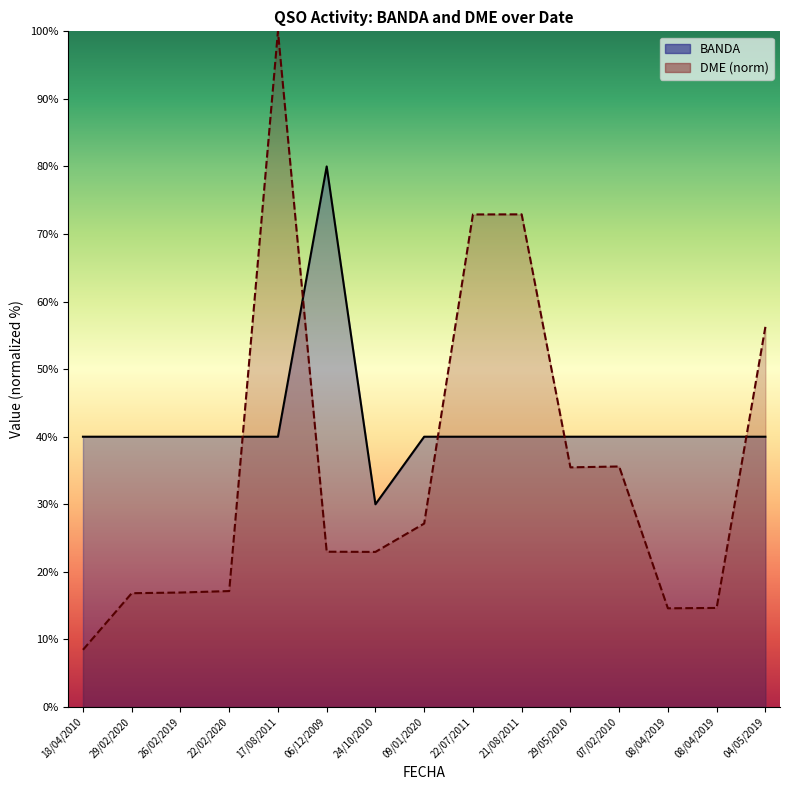

How many times do BANDA and DME cross each other?

5